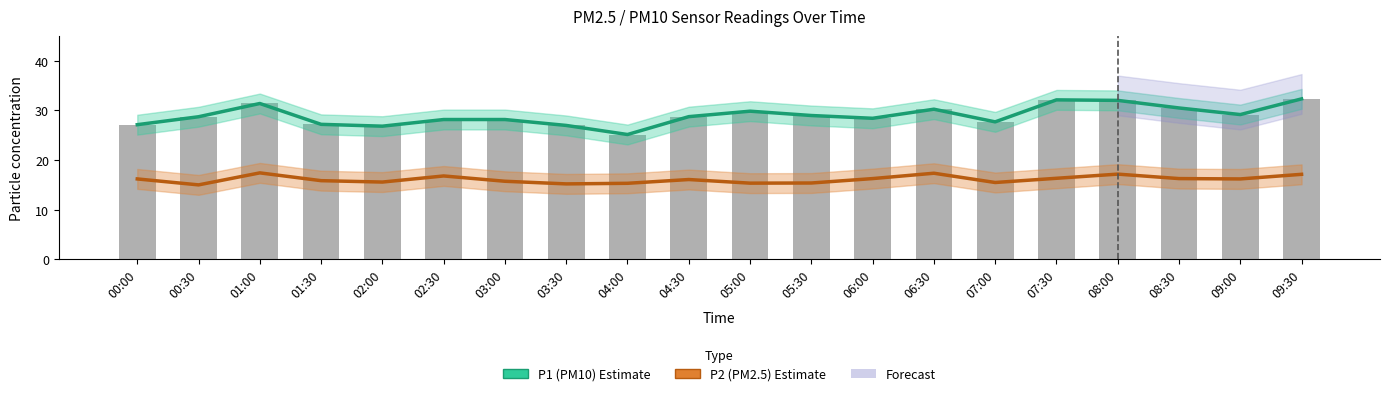

Reading left to right, extract all data points from this chart.

P1 (PM10) Estimate: 00:00=27.1	00:30=28.7	01:00=31.4	01:30=27.2	02:00=26.8	02:30=28.2	03:00=28.2	03:30=27.0	04:00=25.1	04:30=28.8	05:00=29.9	05:30=29.0	06:00=28.4	06:30=30.2	07:00=27.7	07:30=32.1	08:00=32.0	08:30=30.5	09:00=29.2	09:30=32.3
P2 (PM2.5) Estimate: 00:00=16.2	00:30=15.0	01:00=17.4	01:30=15.8	02:00=15.6	02:30=16.8	03:00=15.7	03:30=15.2	04:00=15.3	04:30=16.1	05:00=15.3	05:30=15.4	06:00=16.3	06:30=17.4	07:00=15.5	07:30=16.3	08:00=17.2	08:30=16.3	09:00=16.2	09:30=17.1